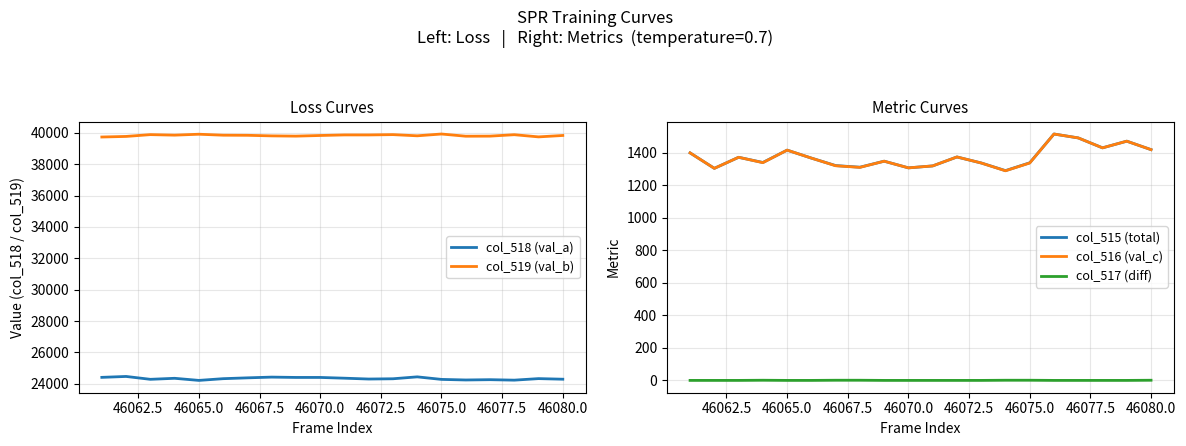

What is the value of the col_519 (val_b) point at the 6th from the left?

39846